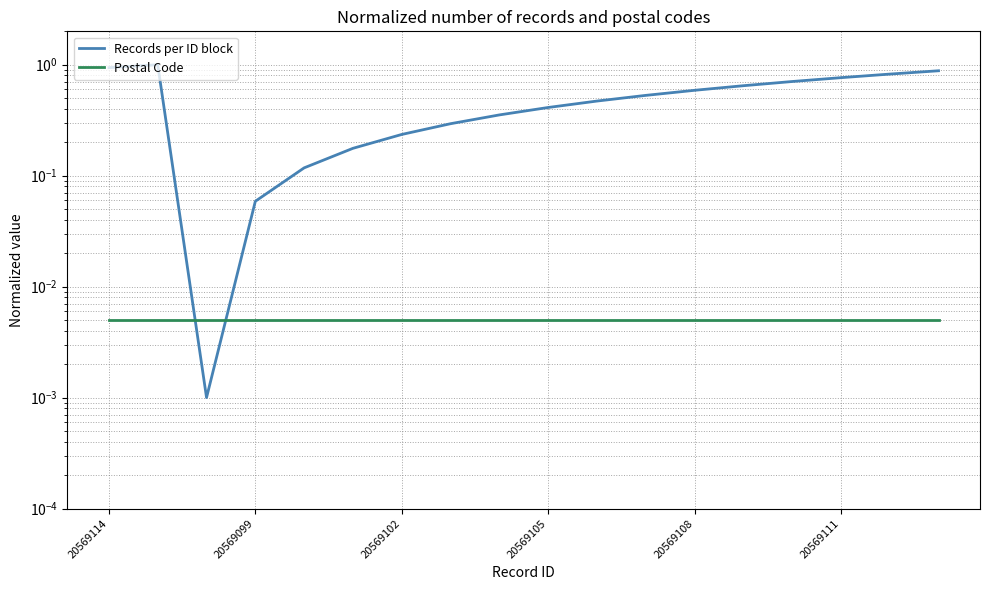

Between 17 and 13, which is larger?

17